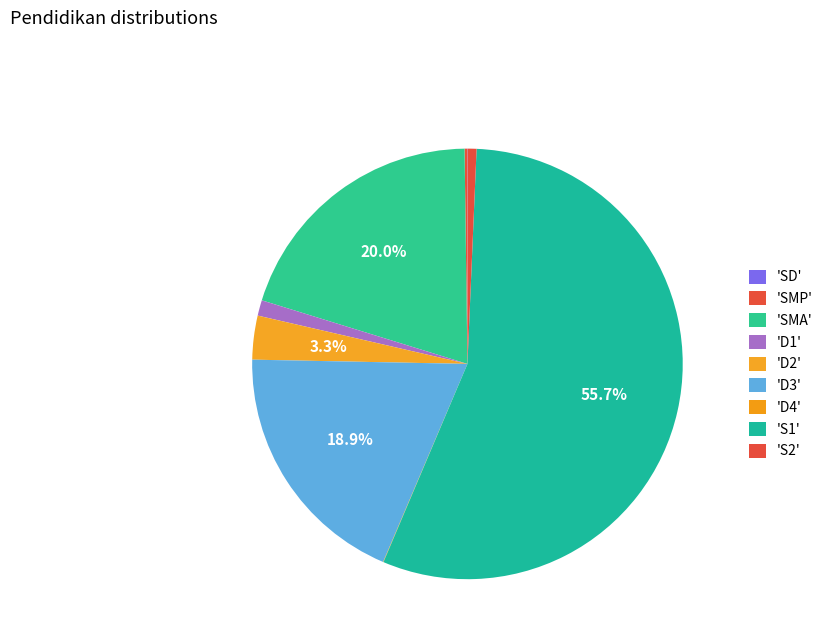

Which category has the biggest portion of the pie?

S1